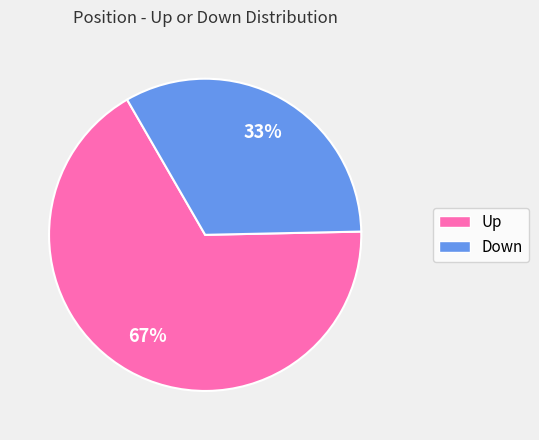

To the nearest percent, what is the combined percentage of Up and Down?

100%